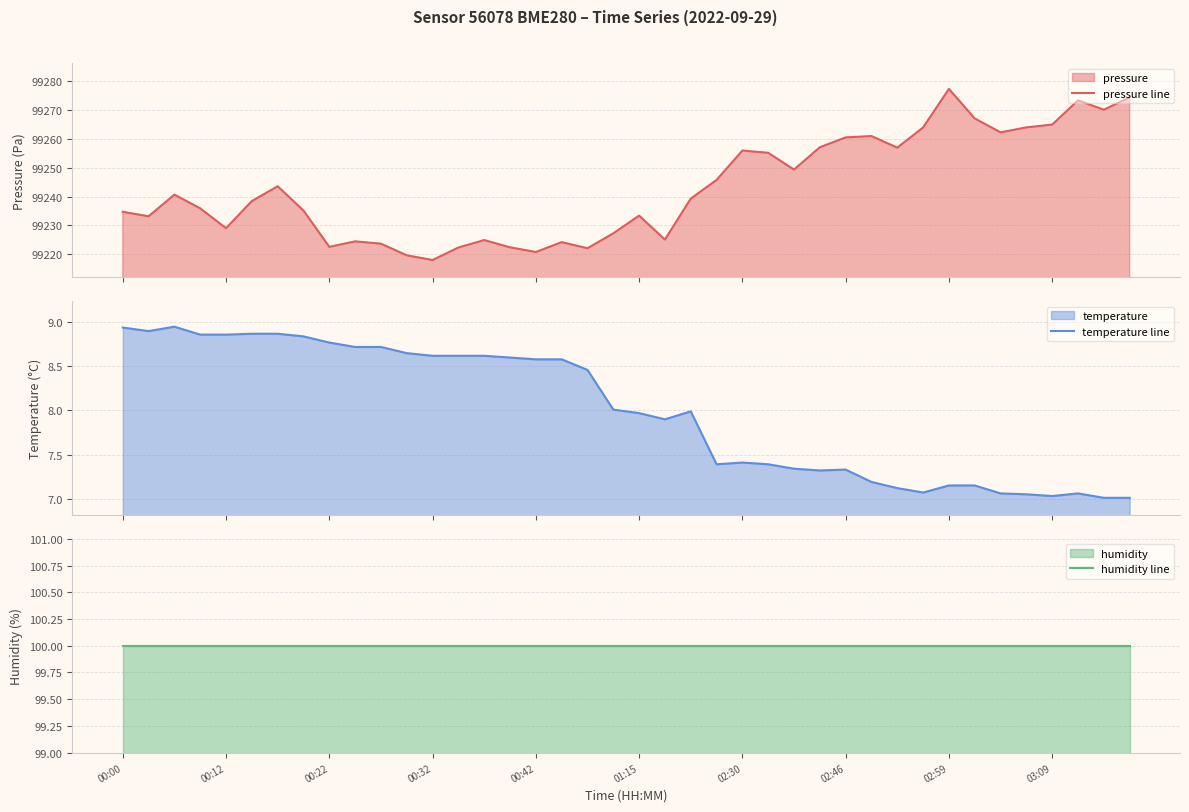

True or false: humidity line and temperature line intersect in this chart.

False